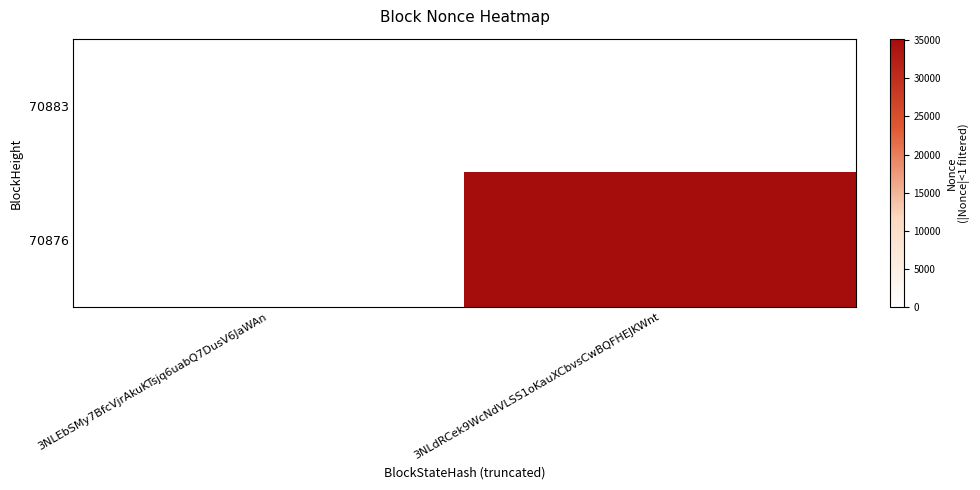

Reading right to left, transcribe all the data shown in this chart.

70883: 3NLdRCek9WcNdVLSS1oKauXCbvsCwBQFHEJKWnt=0	3NLEbSMy7BfcVjrAkuKTsjq6uabQ7DusV6JaWAn=0
70876: 3NLdRCek9WcNdVLSS1oKauXCbvsCwBQFHEJKWnt=35183	3NLEbSMy7BfcVjrAkuKTsjq6uabQ7DusV6JaWAn=0